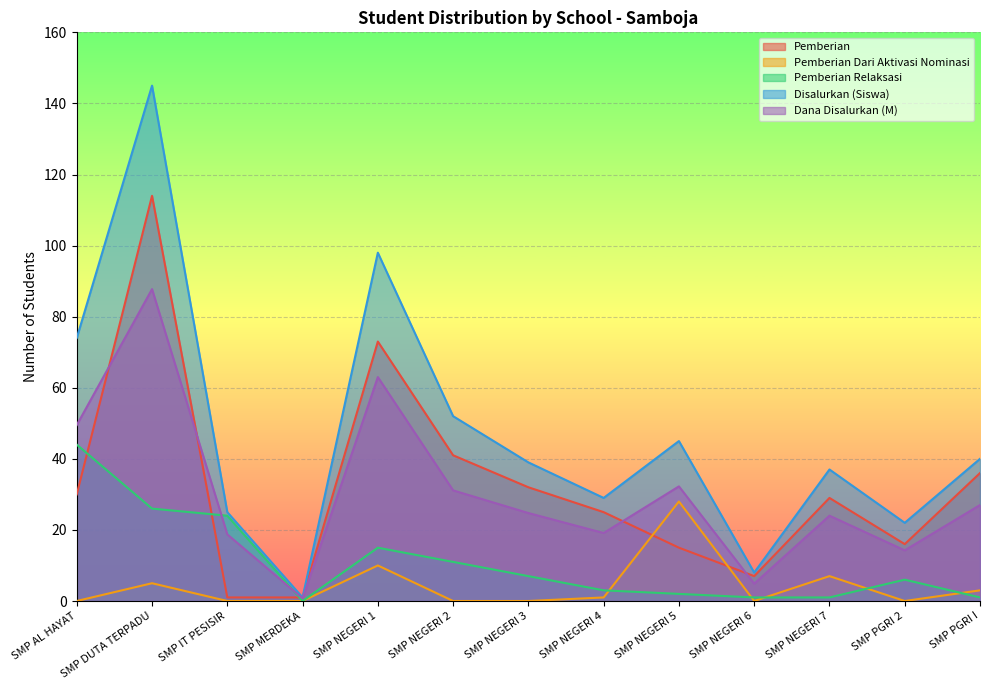

What is the total value across all series at SMP MERDEKA?

2.8